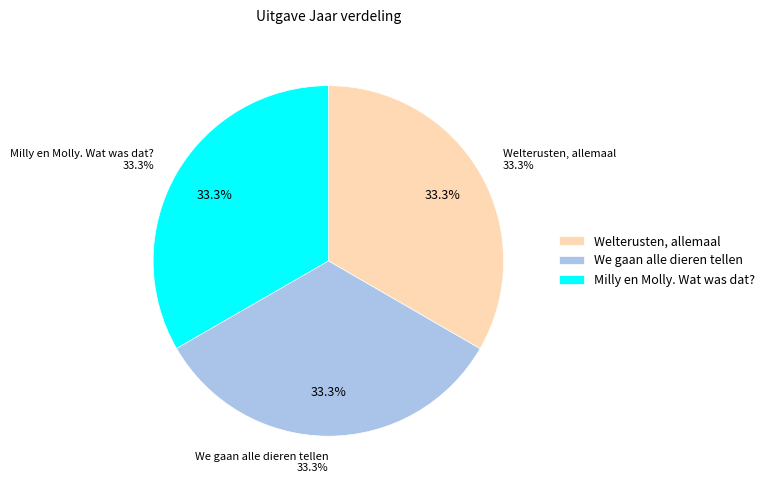

How many slices are in this pie chart?

3